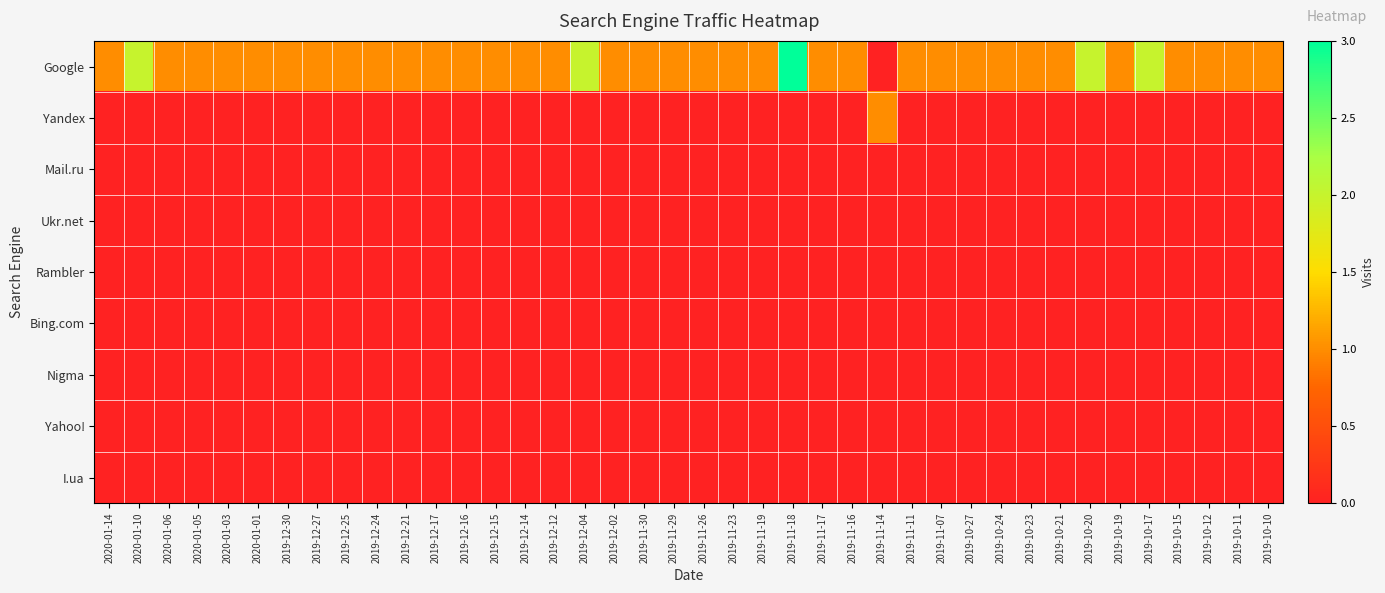

How many distinct data groups are displayed?

9